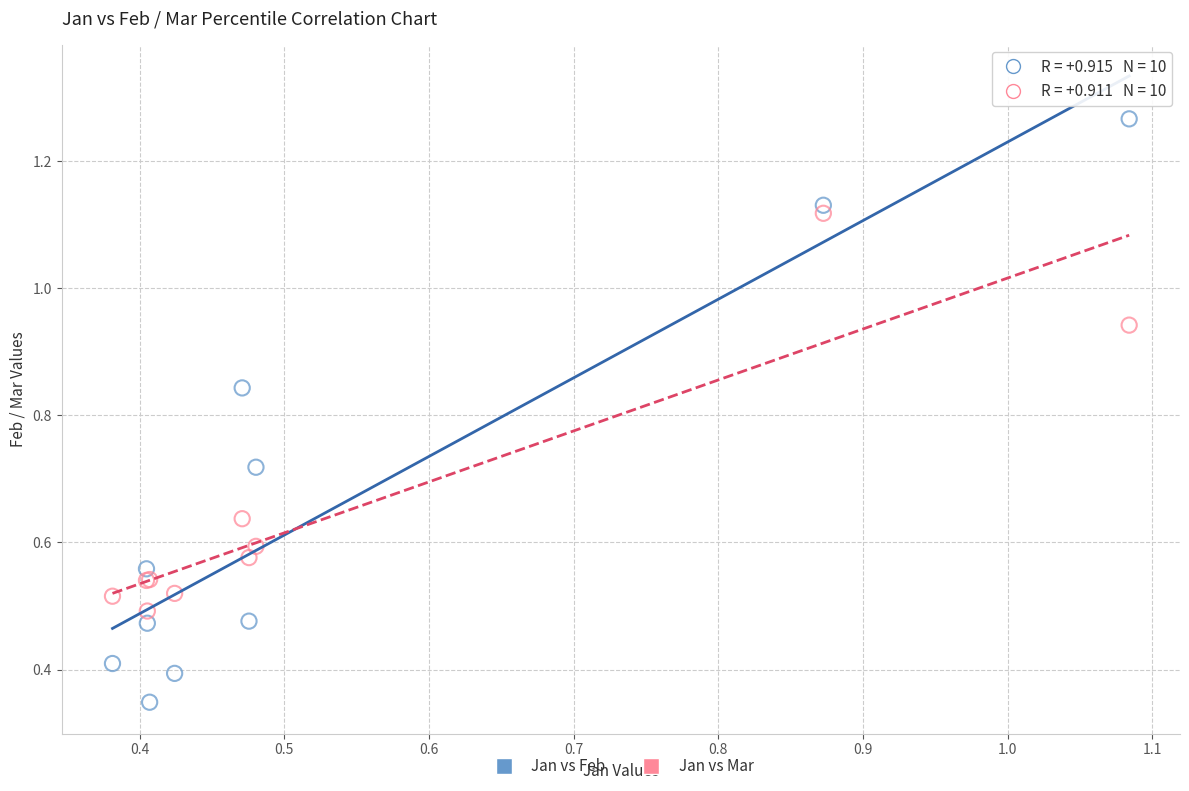

Which series reaches the maximum Y coordinate?

Jan vs Feb